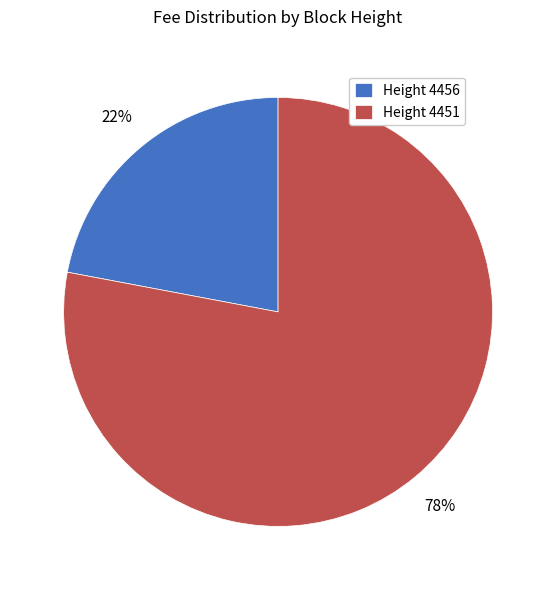

Approximately how many times larger is the value at Height 4451 compared to Height 4456?

3.5